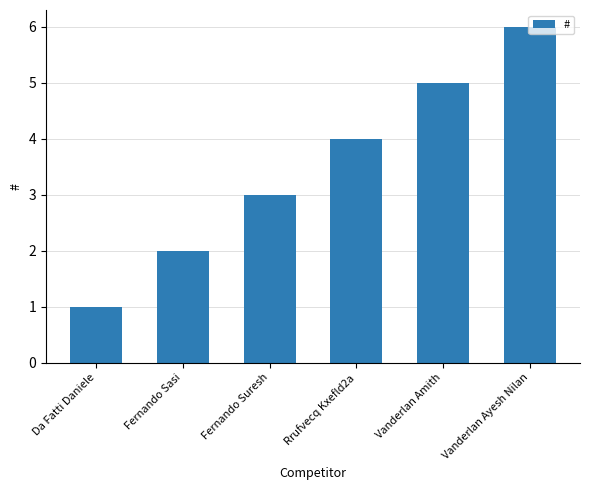

List the labels in order of value, smallest first.

Da Fatti Daniele, Fernando Sasi, Fernando Suresh, Rrufvecq Kxefld2a, Vanderlan Amith, Vanderlan Ayesh Nilan